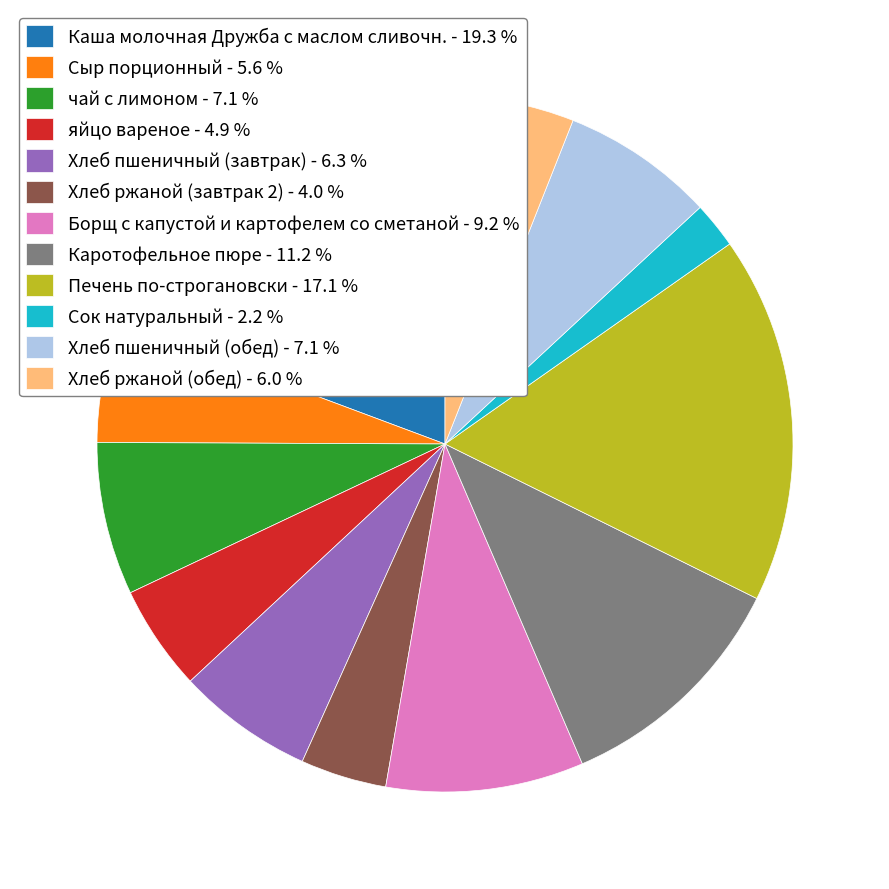

Combined, do Борщ с капустой и картофелем со сметаной - 9.2 % and Каша молочная Дружба с маслом сливочн. - 19.3 % account for over 50%?

No